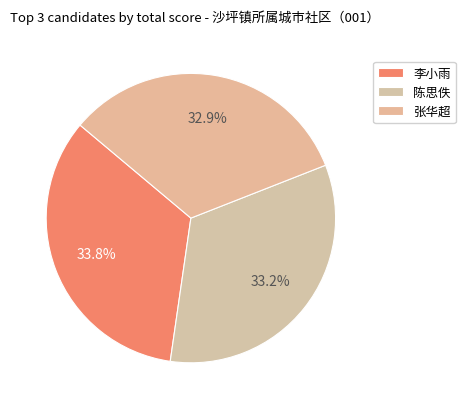

How many segments does this pie chart have?

3